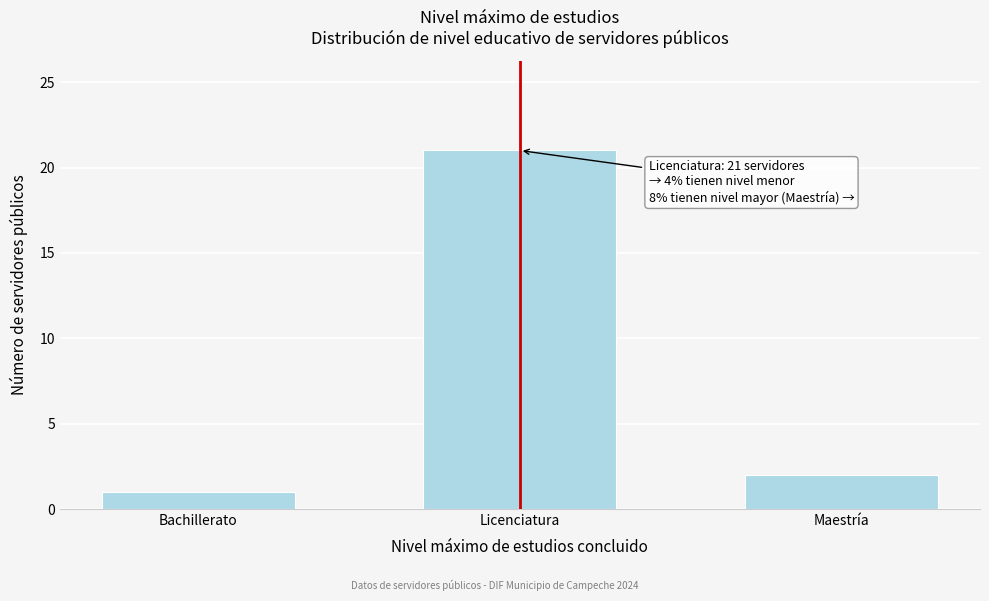

Reading left to right, extract all data points from this chart.

1	21	2